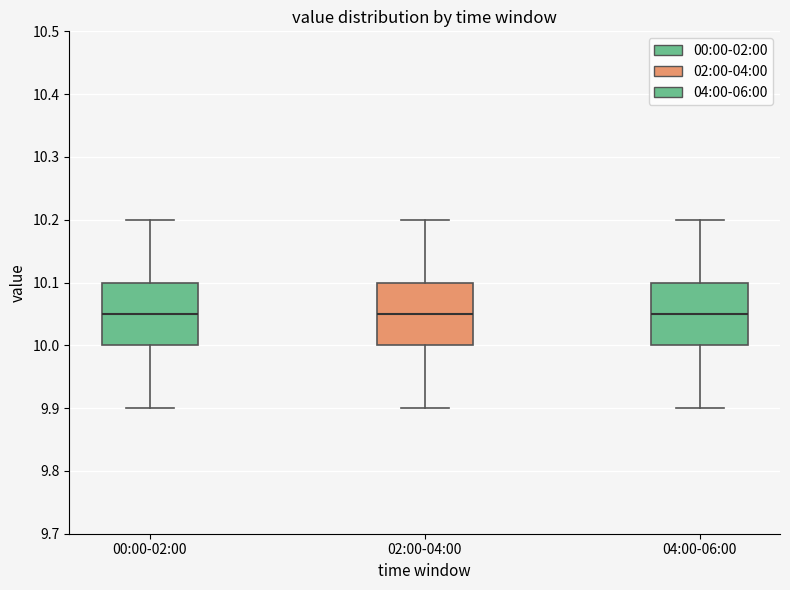

Where does the median line of the box for 04:00-06:00 sit on the y-axis? The values are not printed on the chart, so give them approximately, as read against the axis.

10.05